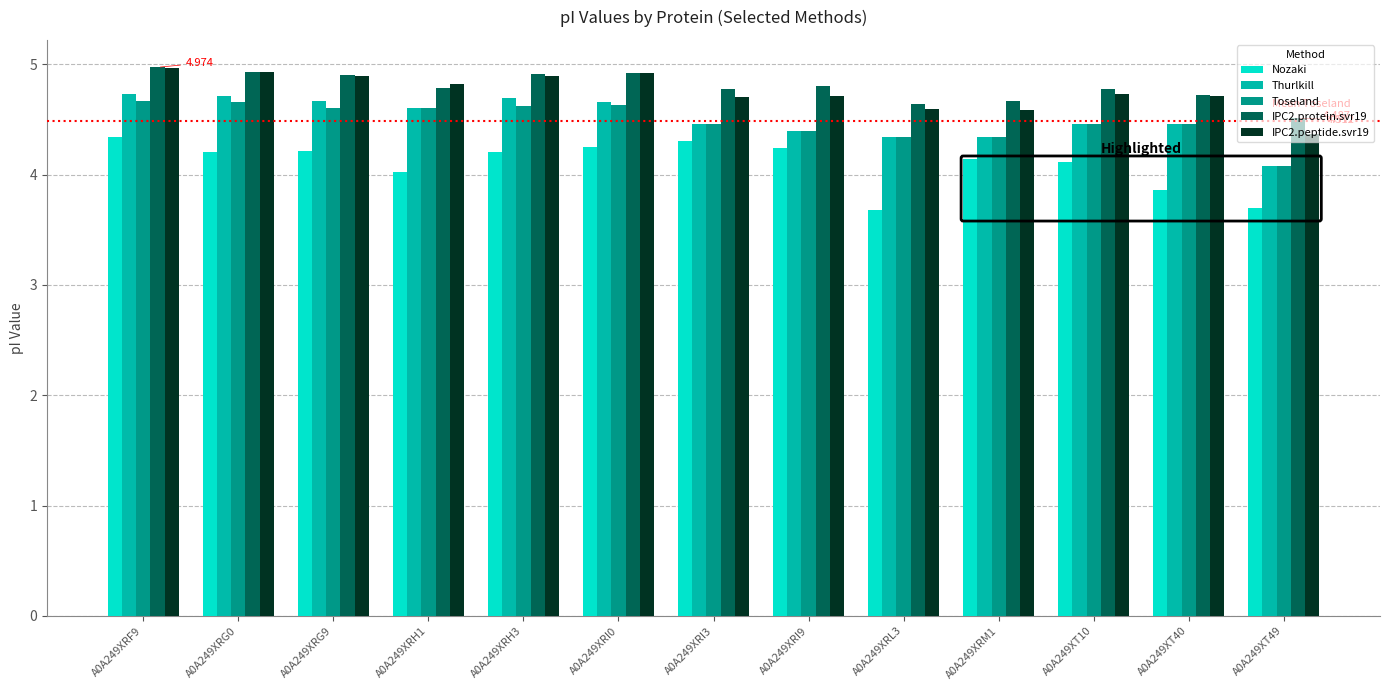

The Toseland series shows 4.3 at A0A249XRL3. True or false?

True